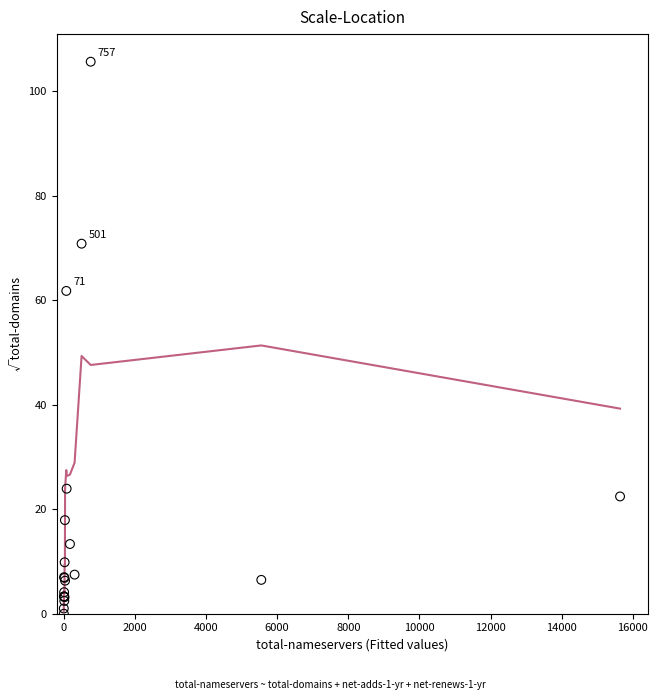

What Y value in the scatter plot is closest to 52?

61.8